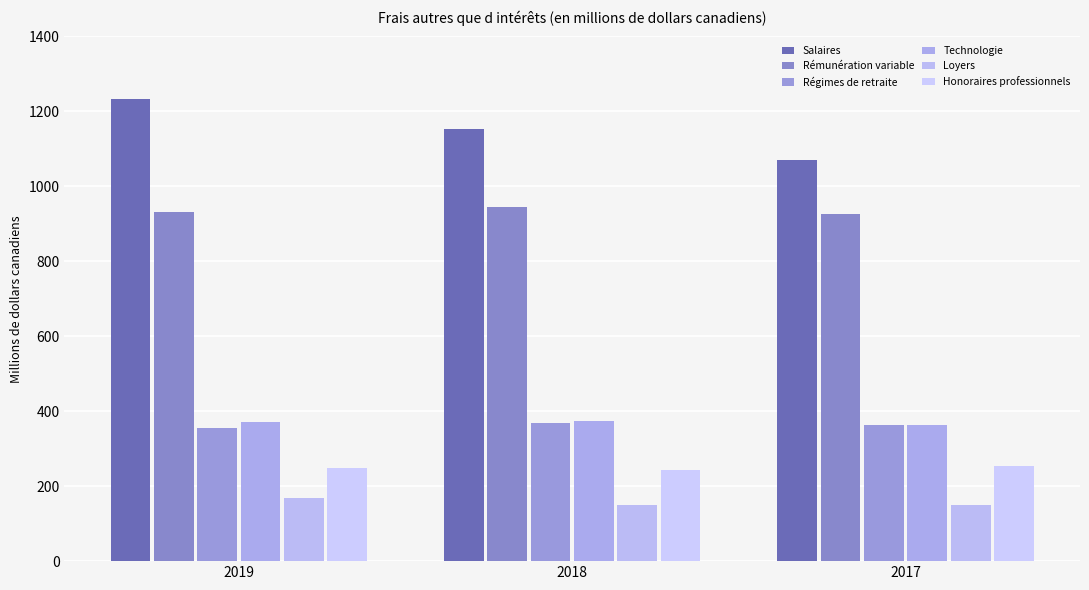

How many values in the Technologie series are below 372?

1